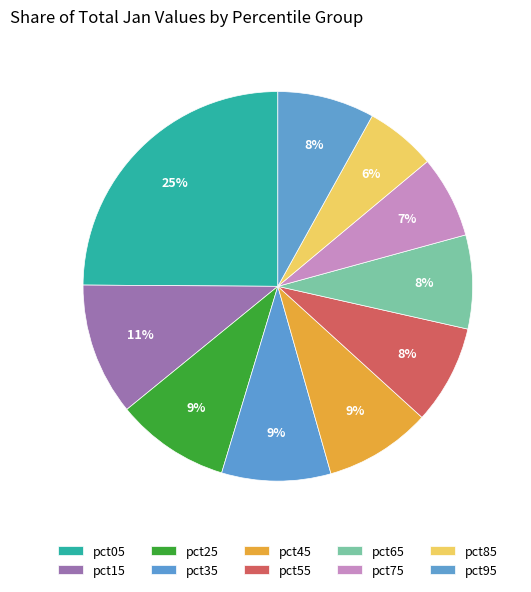

Which slice is the smallest?

pct85